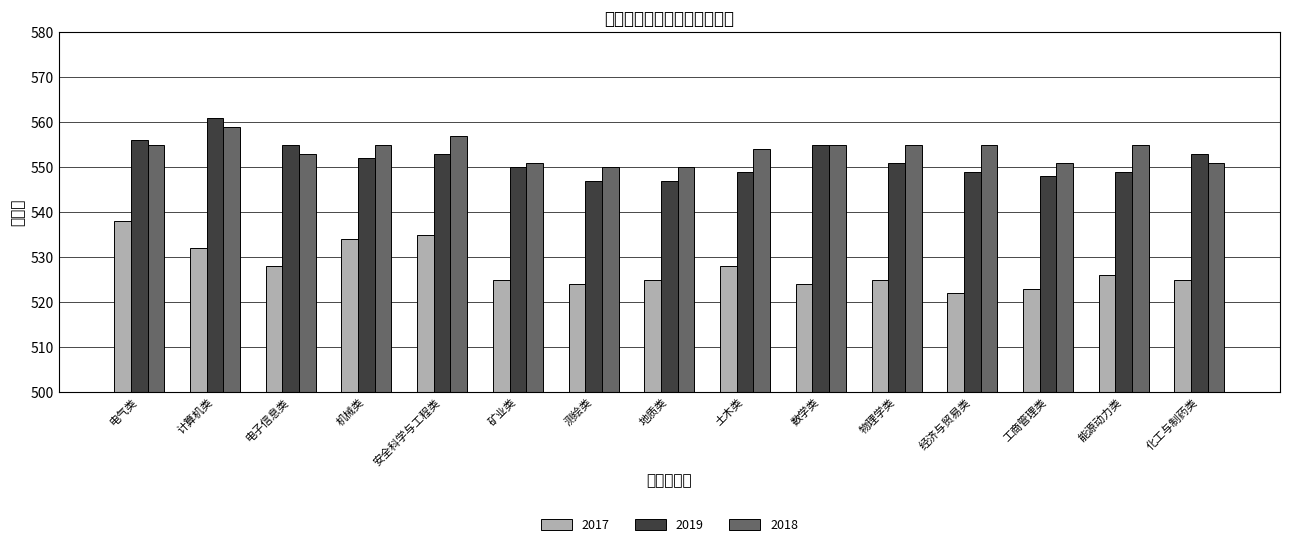

The value of 2019 at 土木类 is 959. True or false?

False